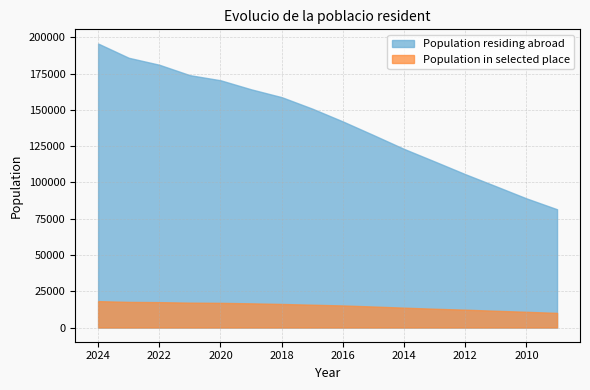

Is it true that Population in selected place equals 4711 at 2019?

False